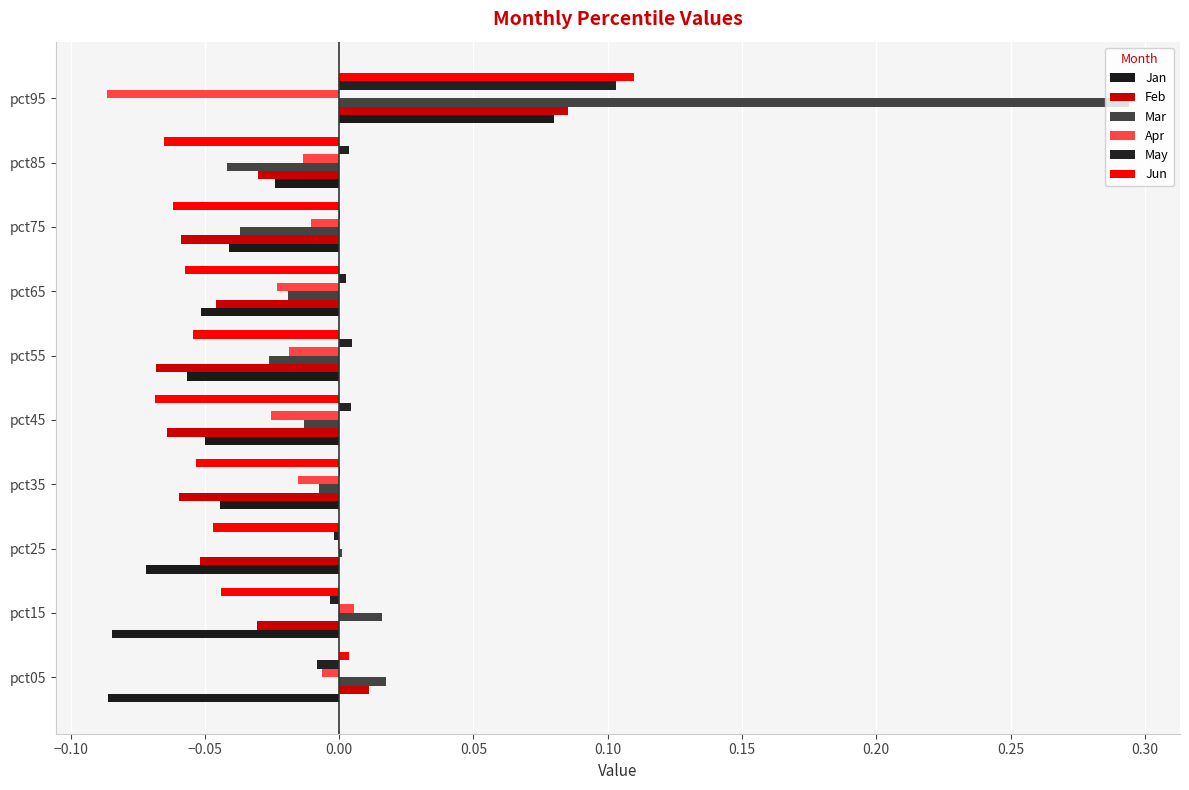

Which series has the widest spread of values?

Mar